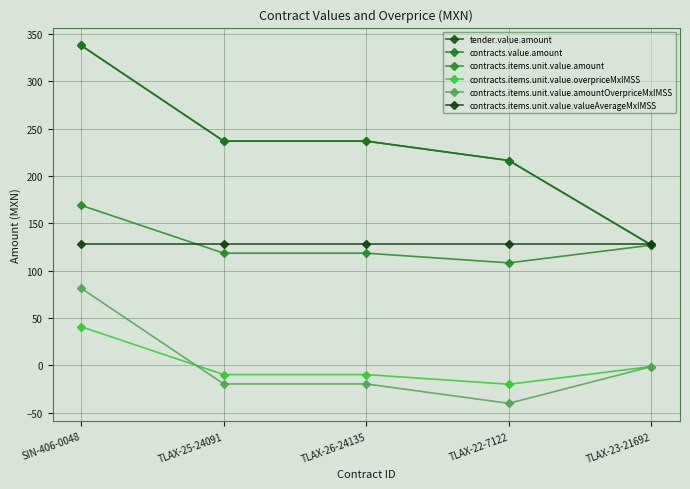

At TLAX-22-7122, list the series in order from smallest to largest.

contracts.items.unit.value.amountOverpriceMxIMSS, contracts.items.unit.value.overpriceMxIMSS, contracts.items.unit.value.amount, contracts.items.unit.value.valueAverageMxIMSS, tender.value.amount, contracts.value.amount